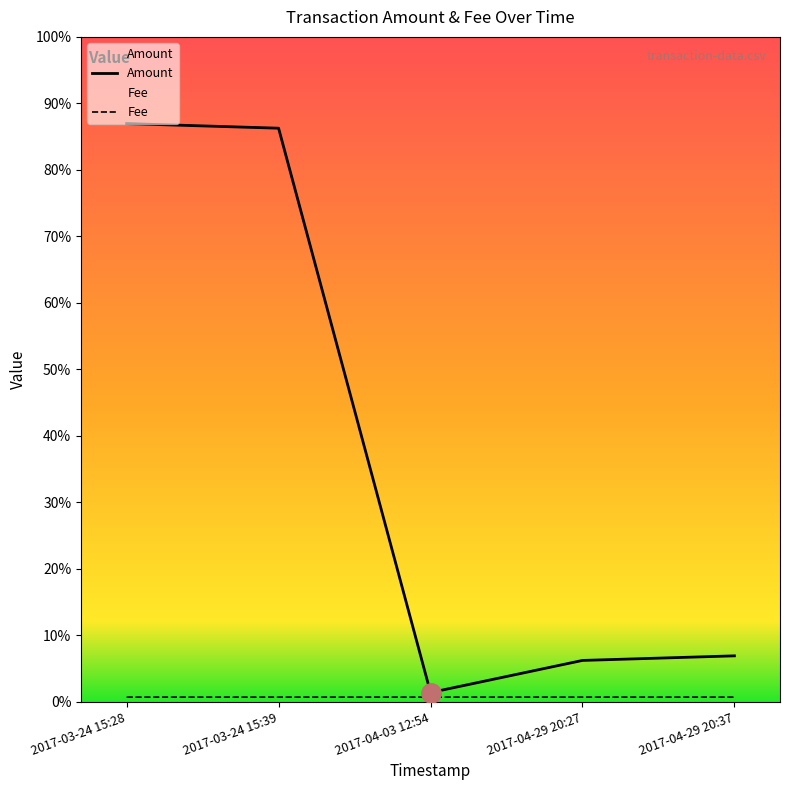

The value of Fee at 2017-03-24 15:28 is 1.0. True or false?

True